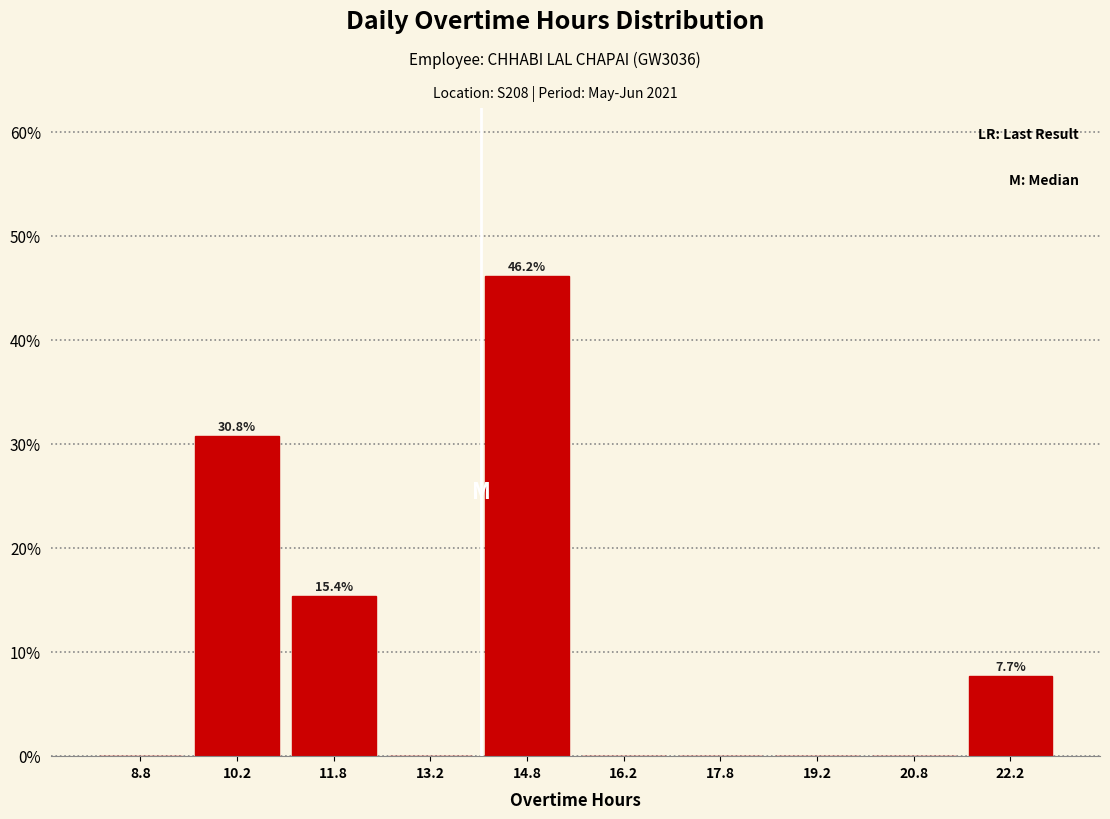

Over which range of the x-axis is the bar tallest?

14.0 to 15.5